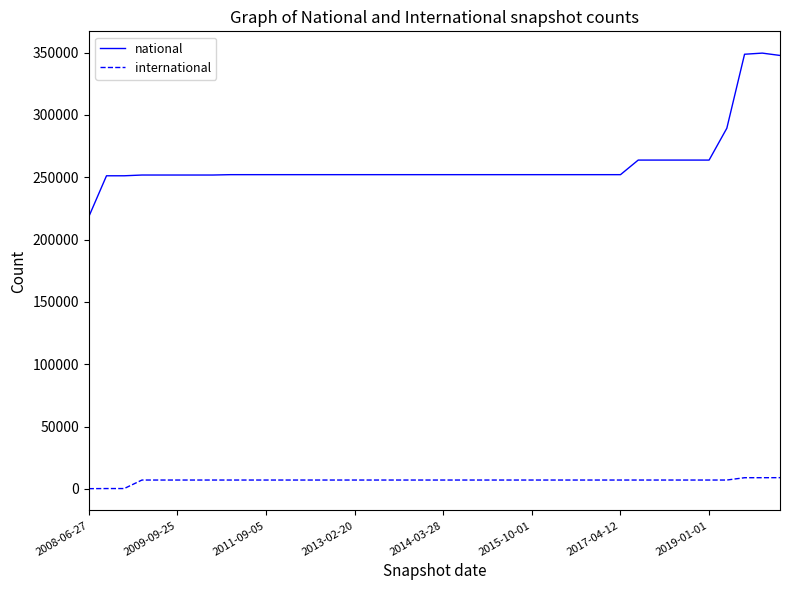

Which series has the largest total across all categories?

national